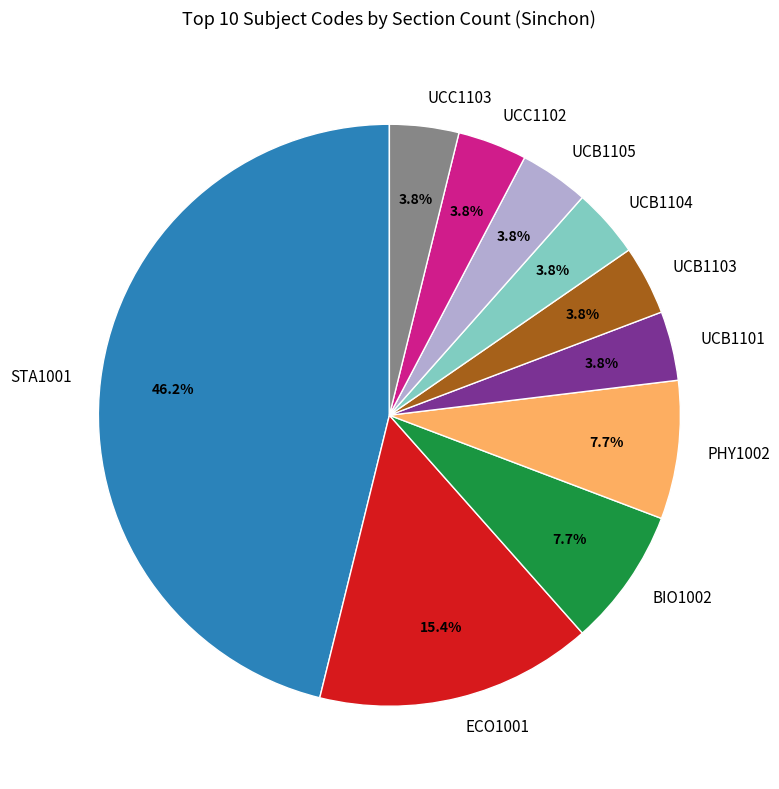

Which slice is the largest?

STA1001